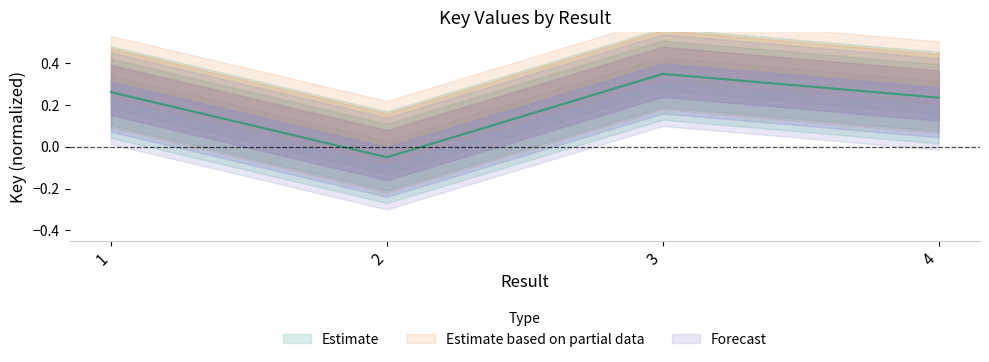

At which label does the data first exceed 0?

1